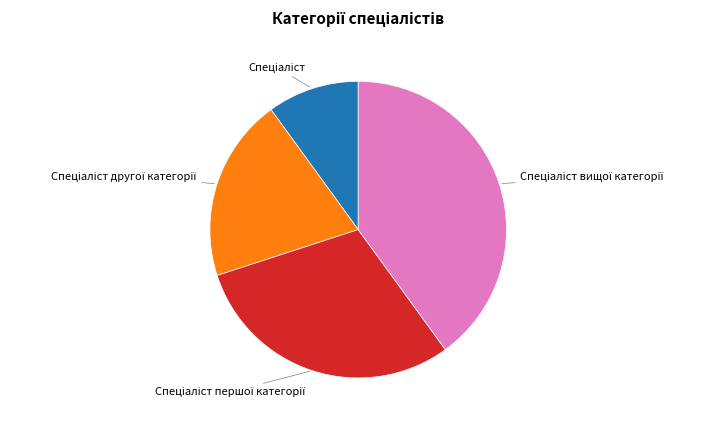

Is there a majority slice in this chart?

No